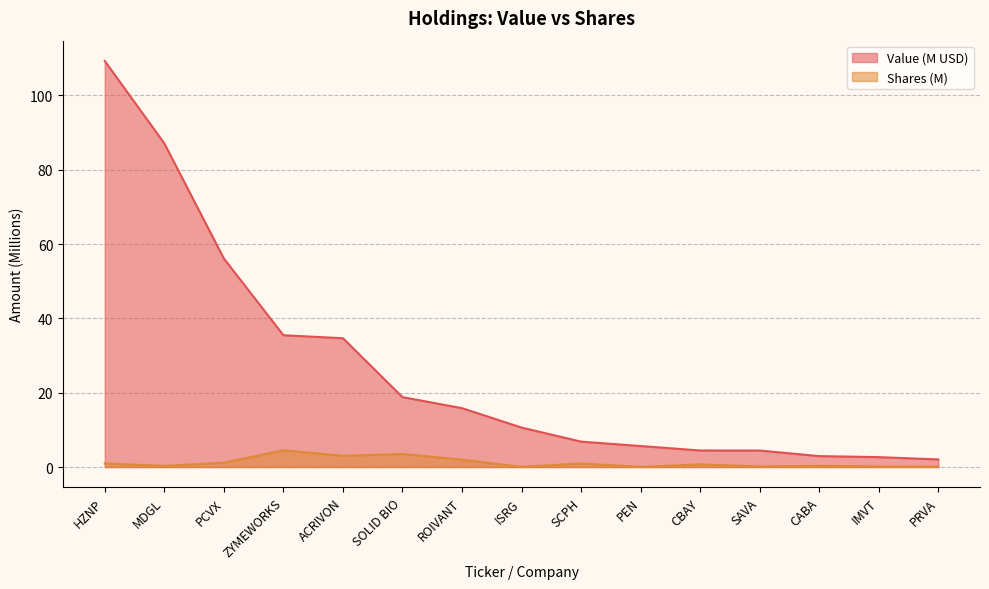

True or false: Shares or principal amount and Value intersect in this chart.

False